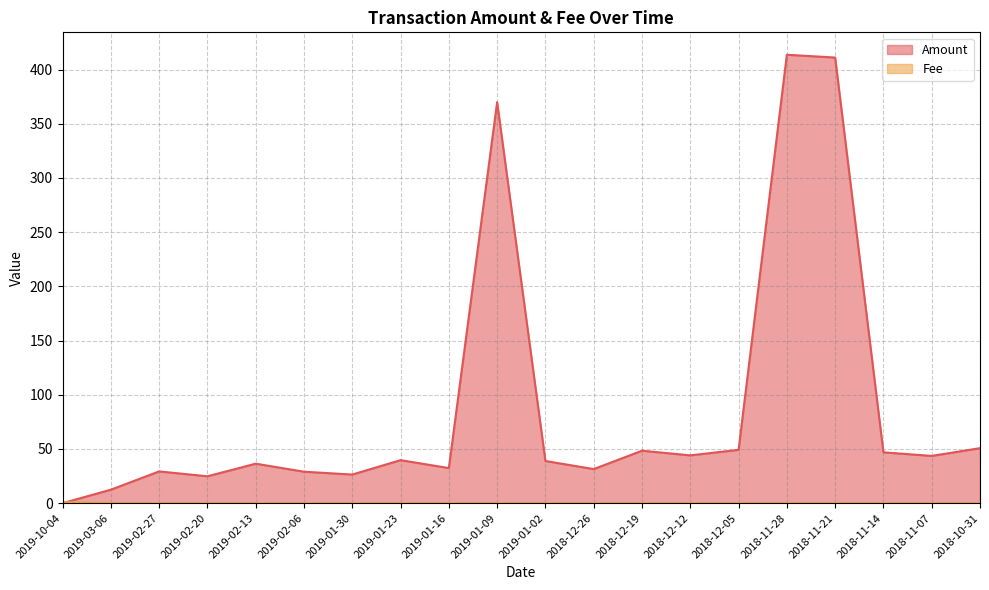

How many lines are shown in the chart?

2